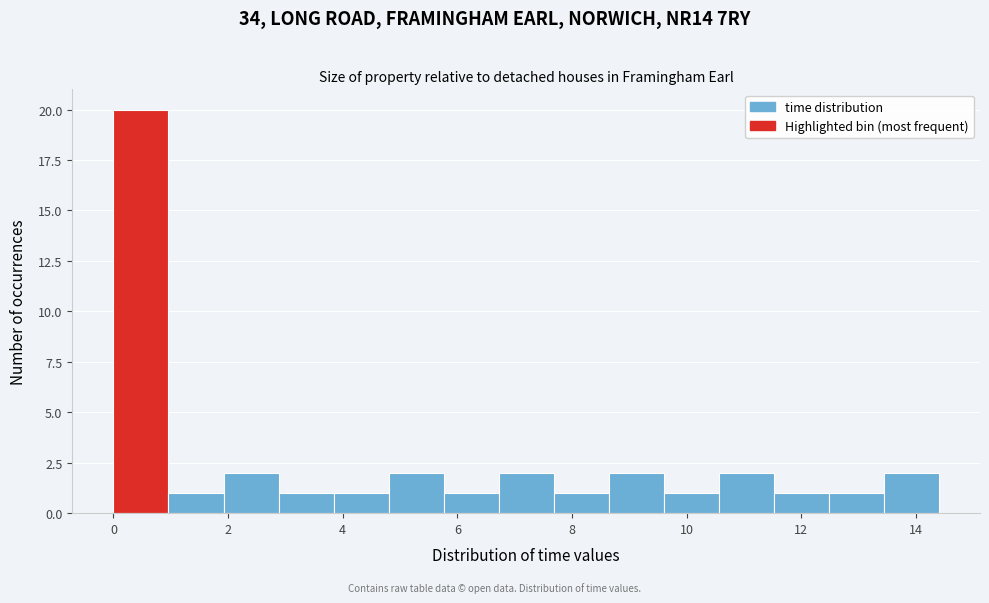

Over which range of the x-axis is the bar tallest?

0.00 to 0.96